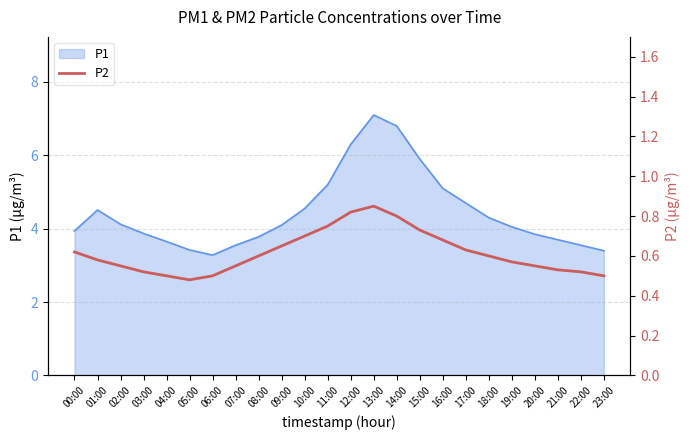

What is the minimum value shown in the chart?

0.5